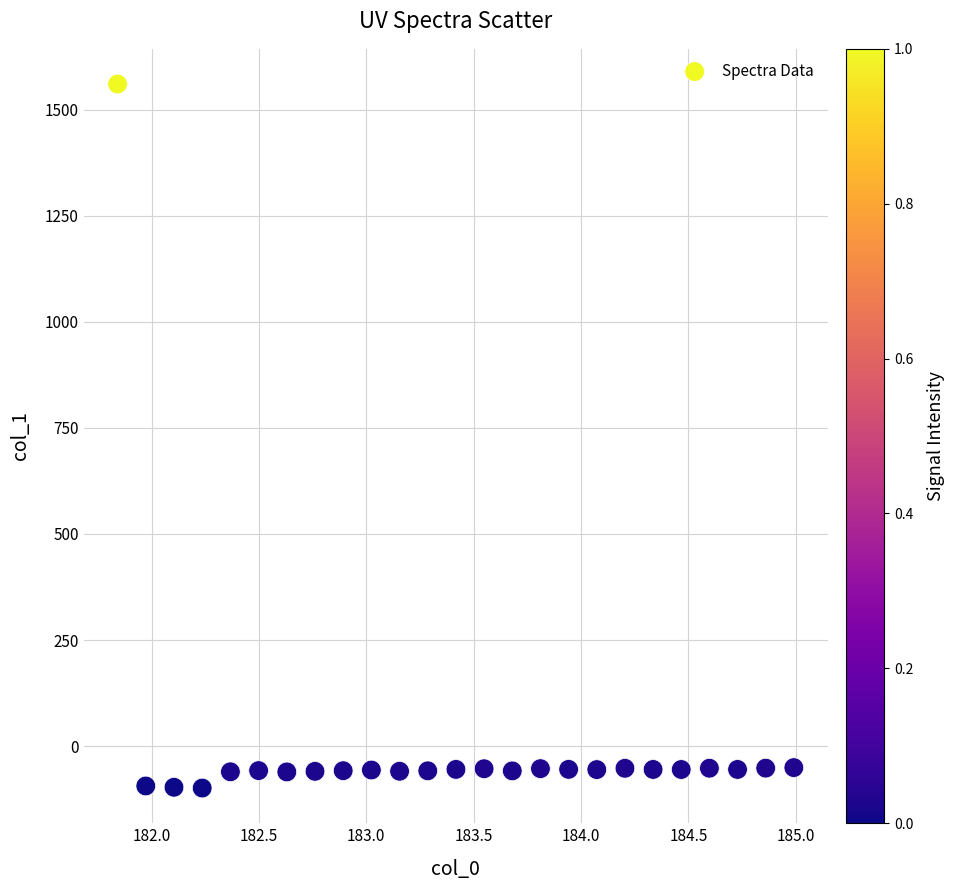

What is the range of Y values (max minus min)?

1659.6